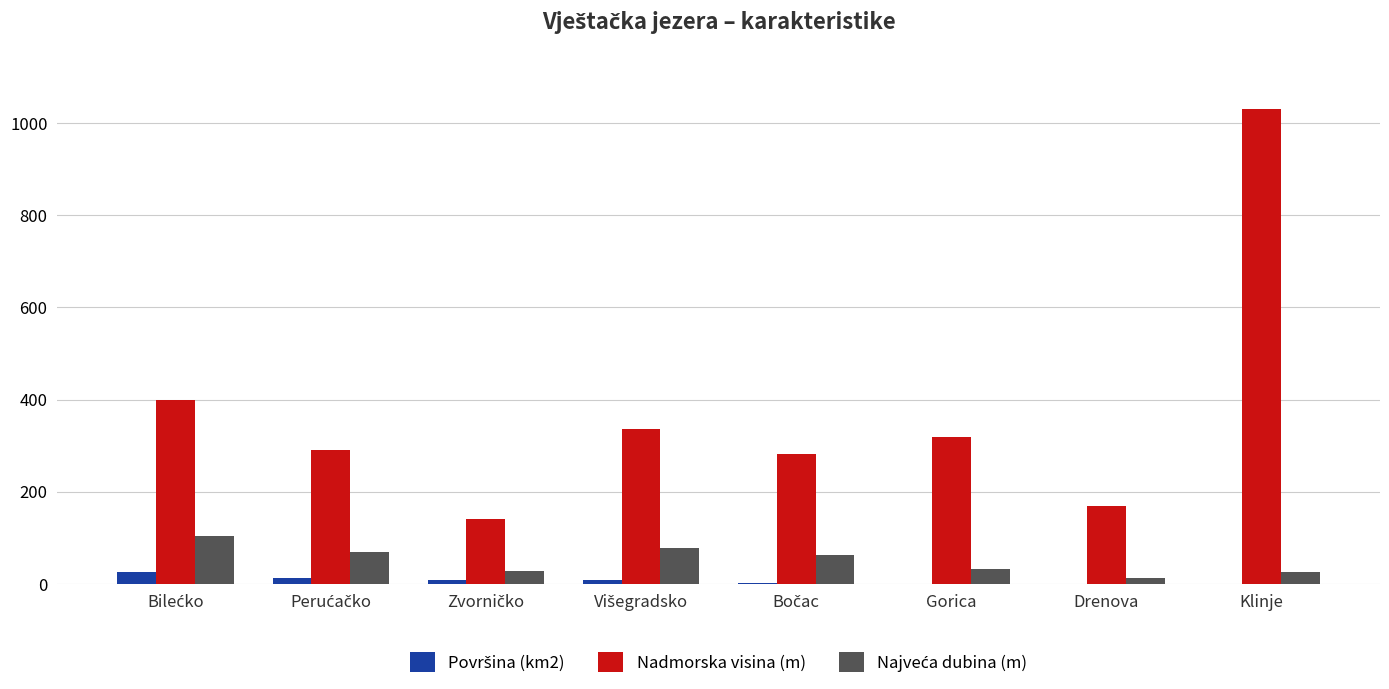

Is it true that Nadmorska visina (m) equals 170.0 at Drenova?

True